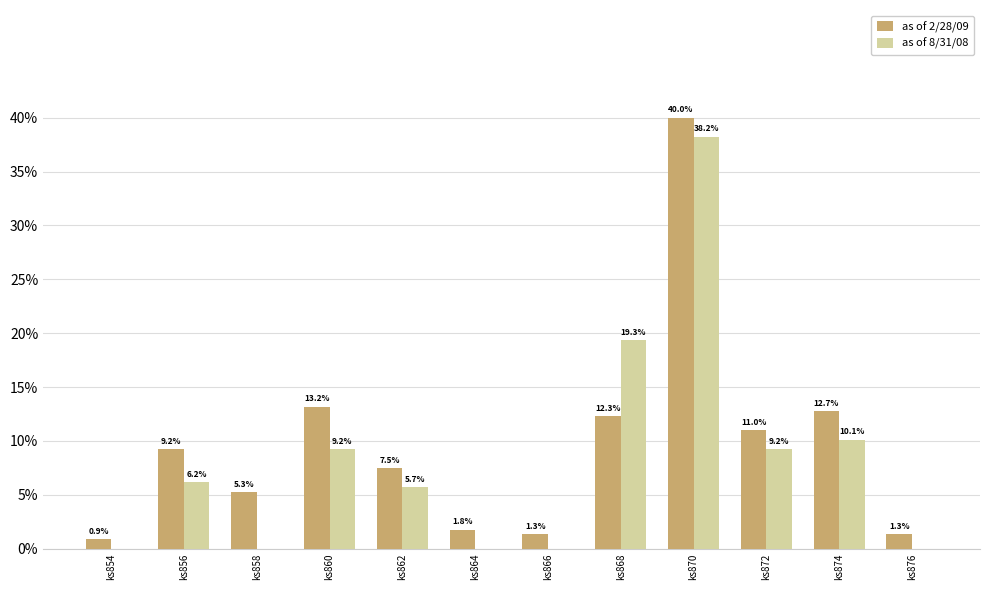

Is it true that as of 8/31/08 equals 0.0 at ks866?

True